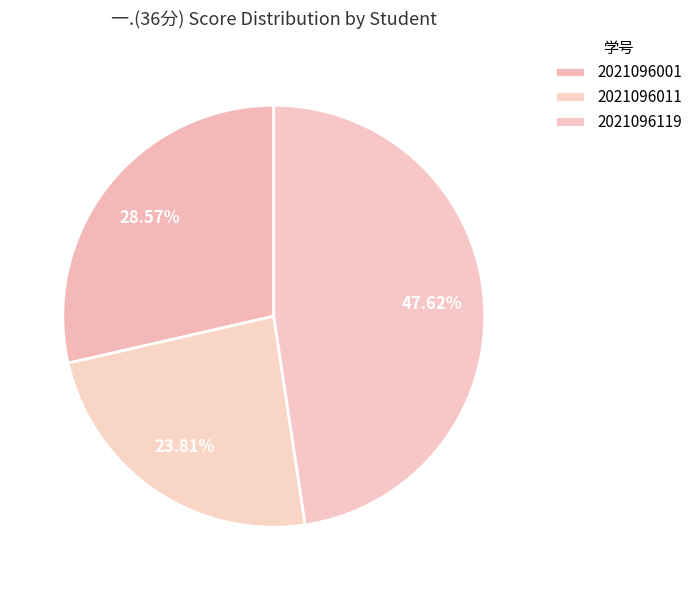

Approximately how many times larger is the value at 2021096119 compared to 2021096011?

2.0